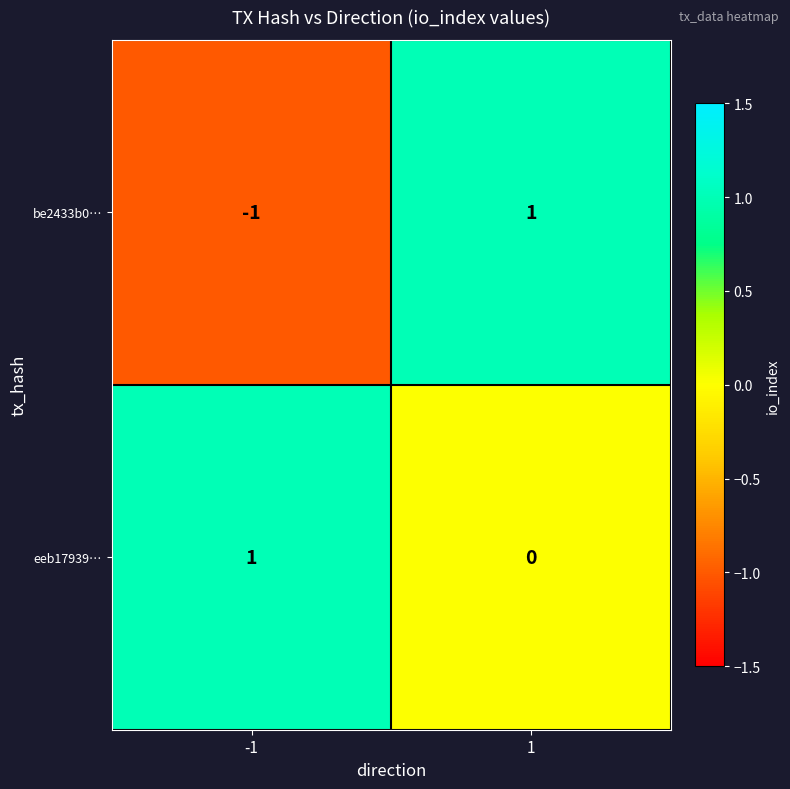

At 1, list the series in order from largest to smallest.

be2433b0…, eeb17939…